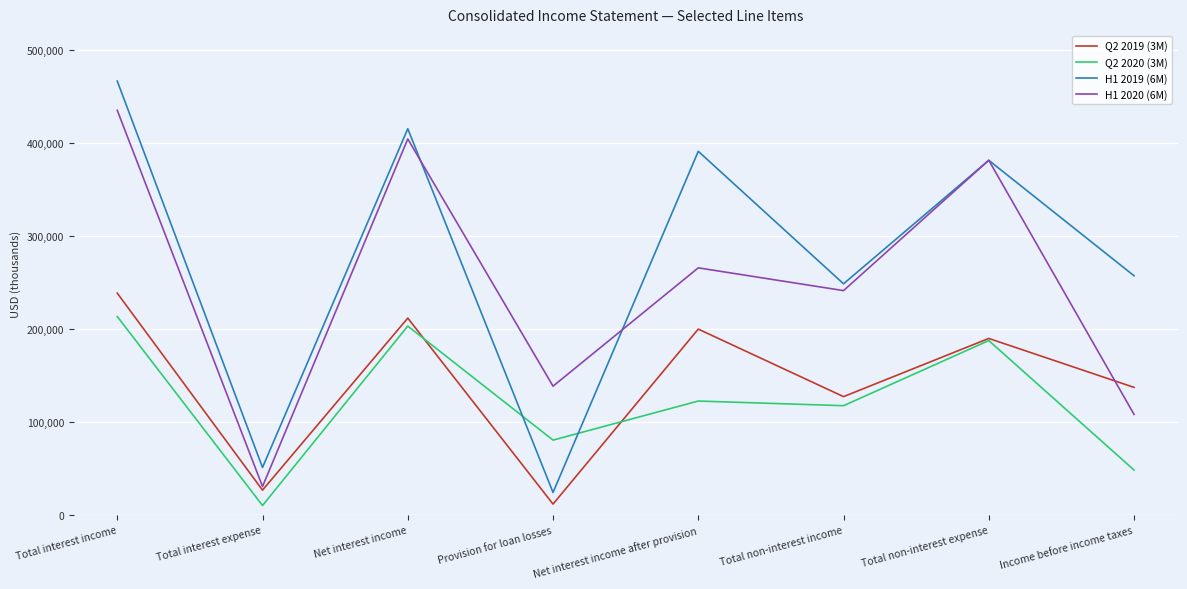

At which category does the chart reach its peak across all series?

Total interest income